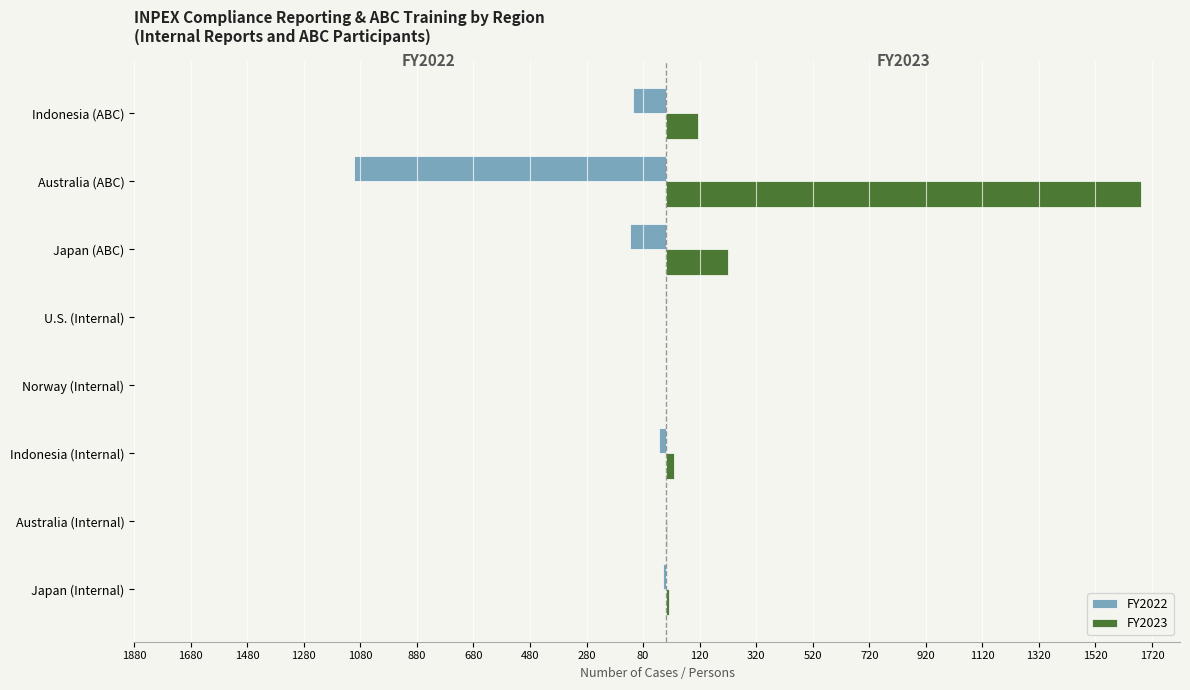

What is the lowest value of the FY2022 series?

-1103